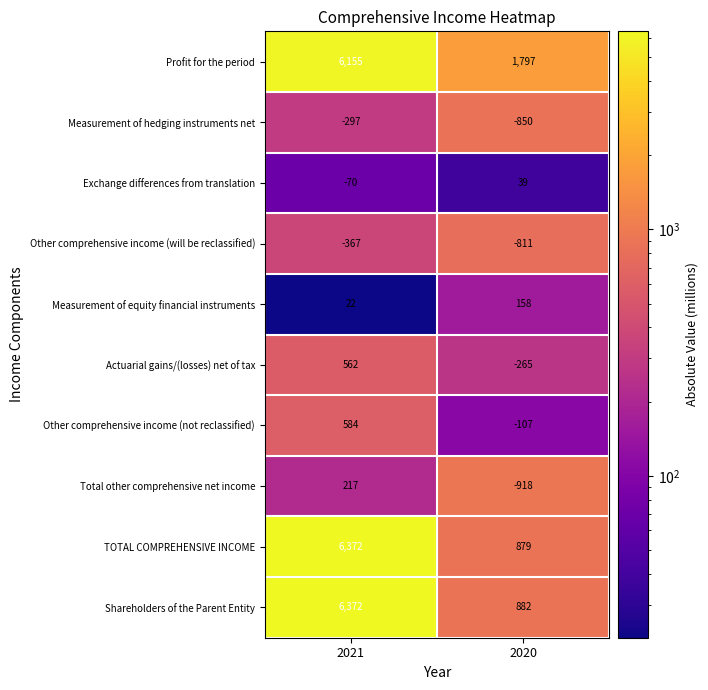

How many series are shown in this chart?

10